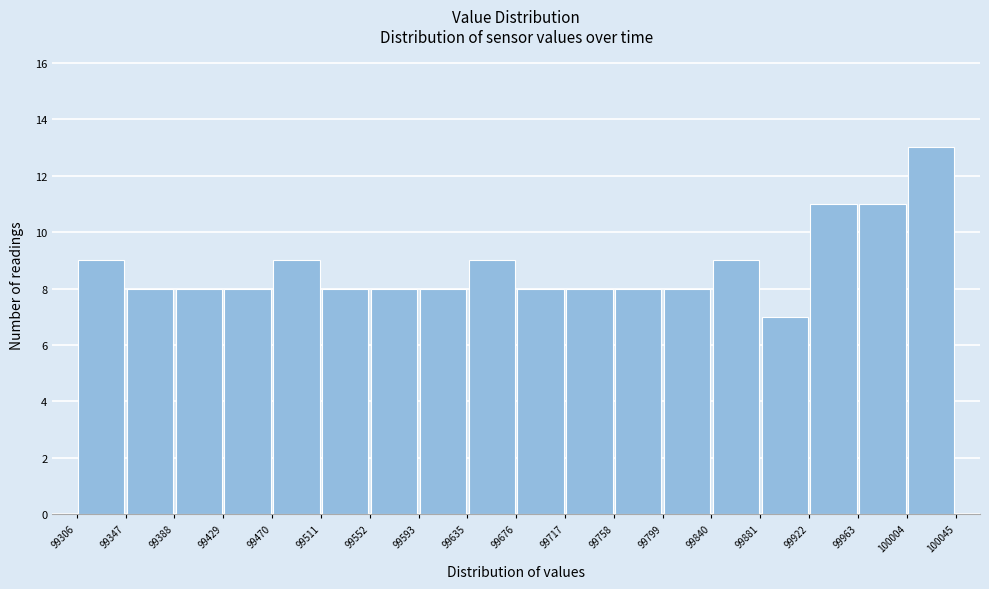

How tall is the bar that spans 99552 to 99593 on the x-axis? The values are not printed on the chart, so give them approximately, as read against the axis.

8